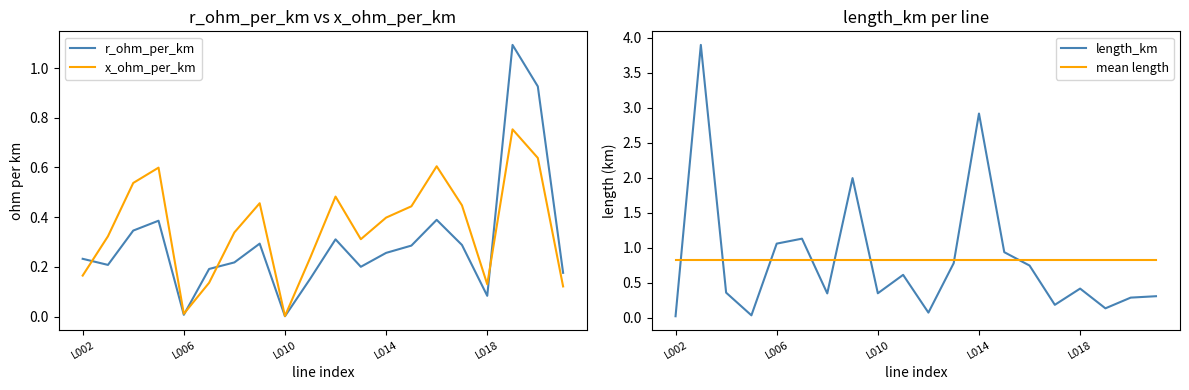

What is the maximum value for r_ohm_per_km?

1.1